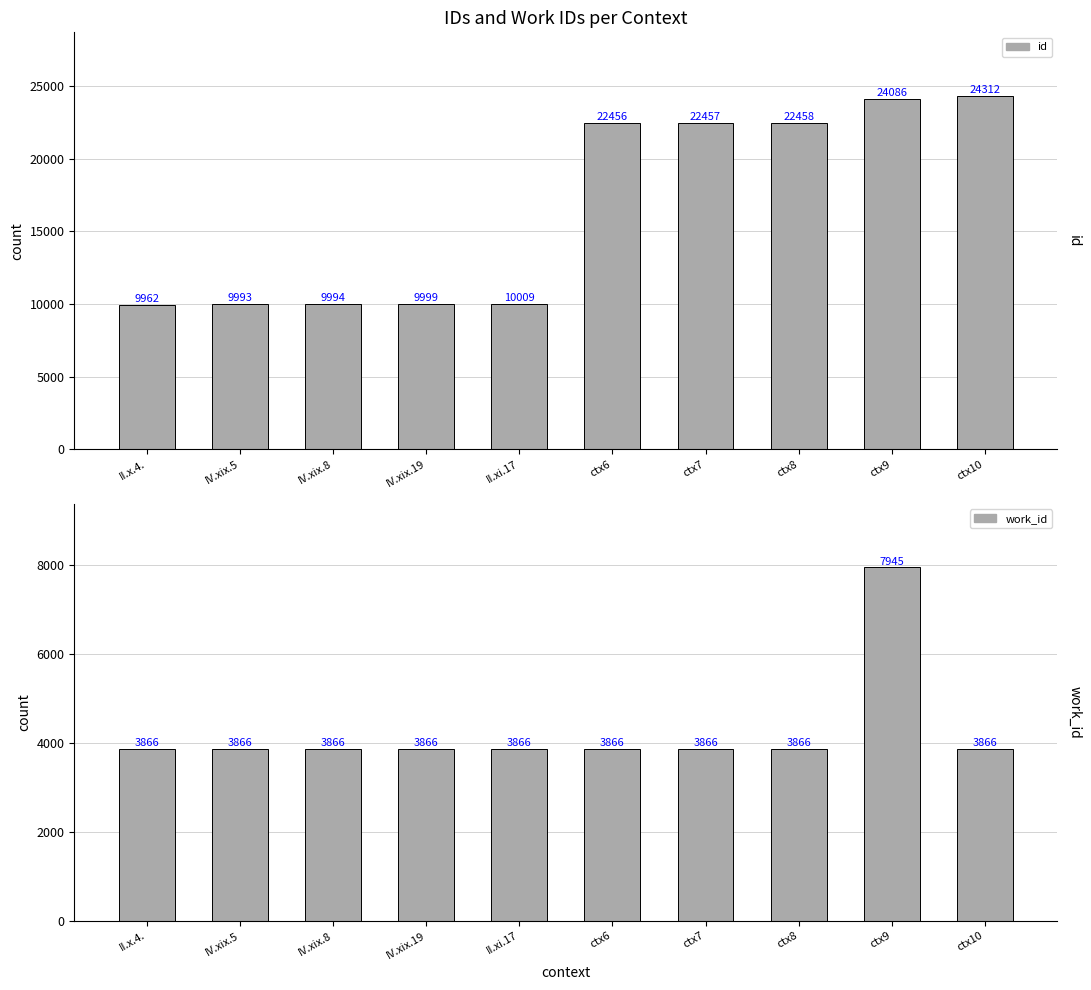

What is the difference between the maximum and second lowest values in the work_id series?

4079